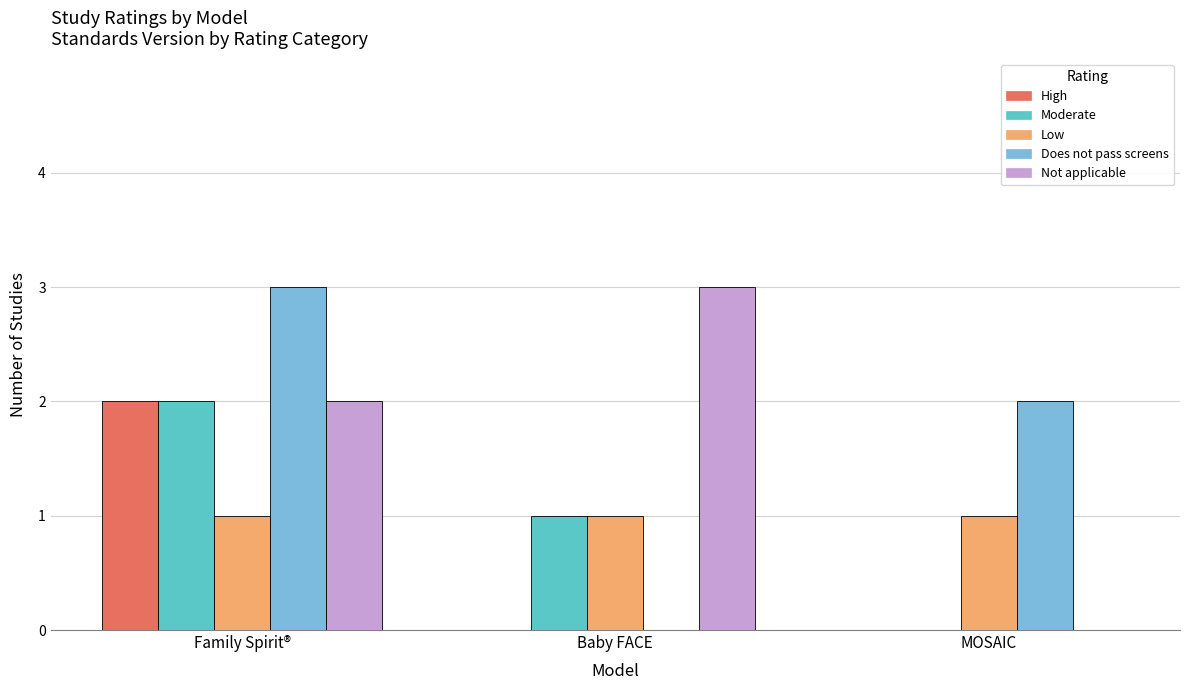

Which category has the highest value in the Moderate series?

Family Spirit®